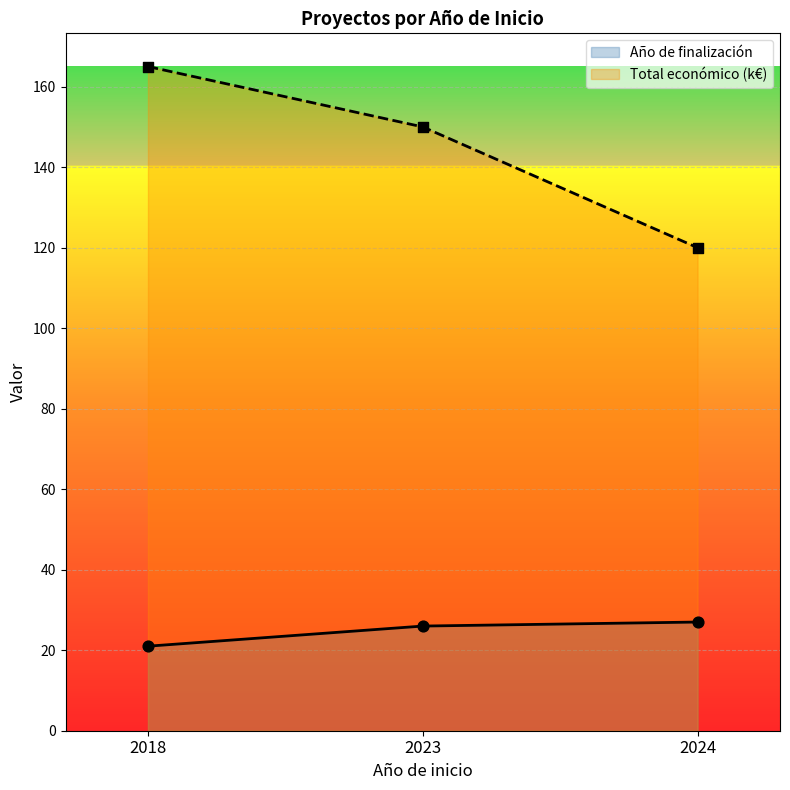

Which series reaches the maximum Y coordinate?

Total económico